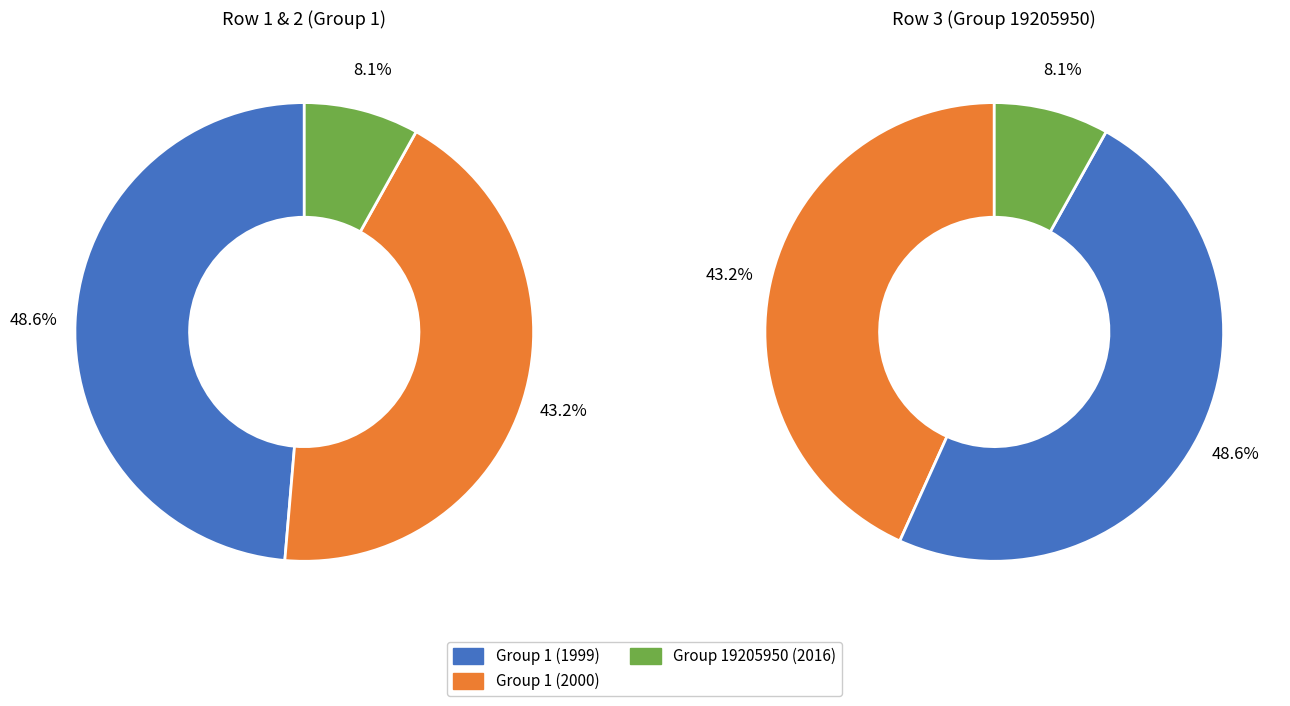

Which slice is the smallest?

Group 19205950 (2016)